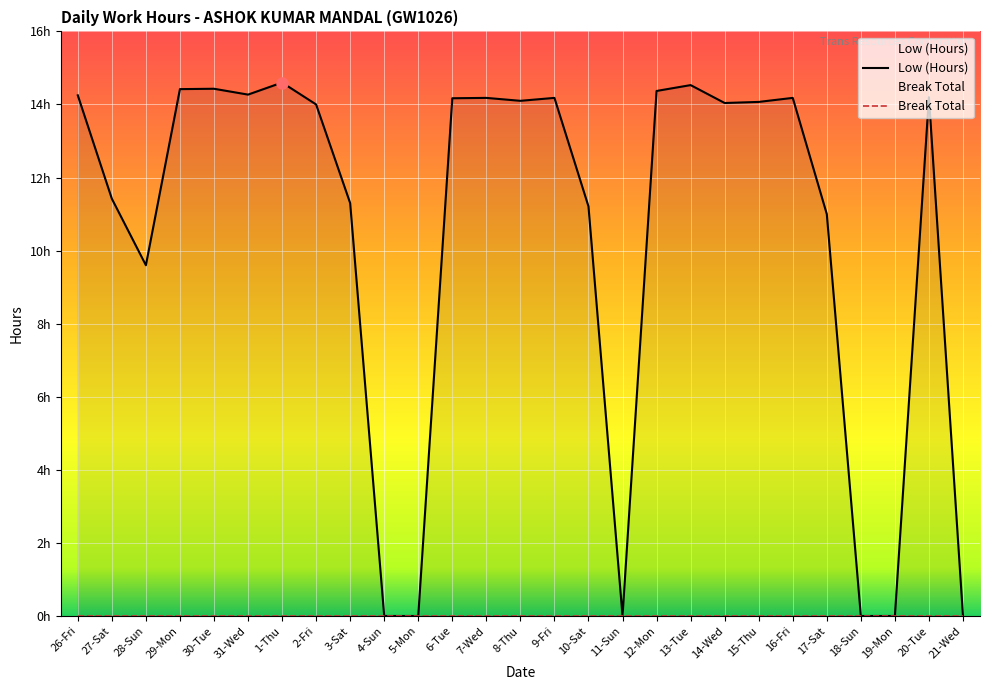

What is the label of the 11th point from the right?

11-Sun